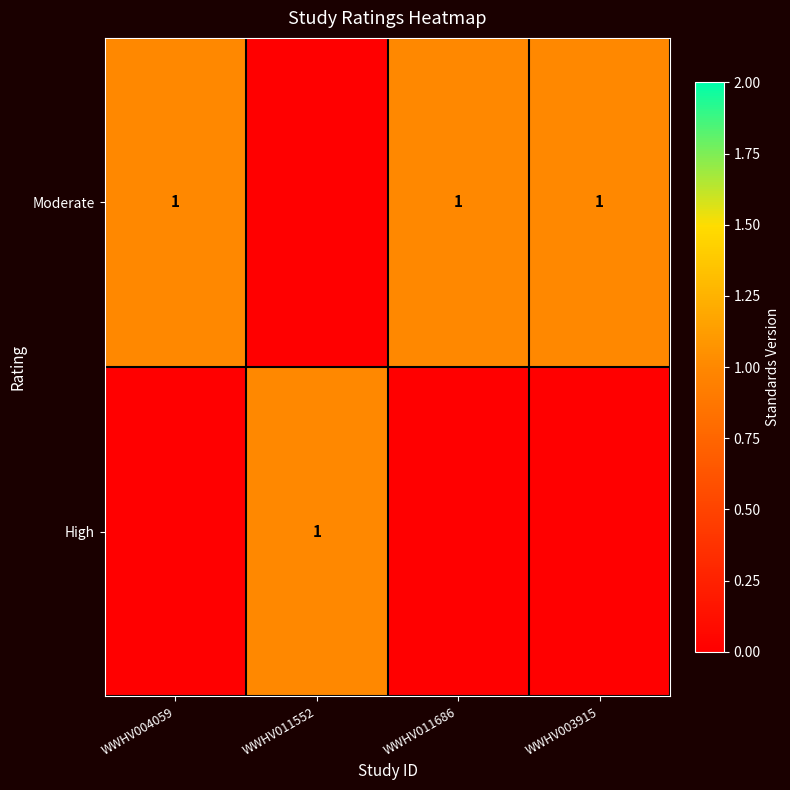

True or false: Moderate has a value of 1 at WWHV011686.

True